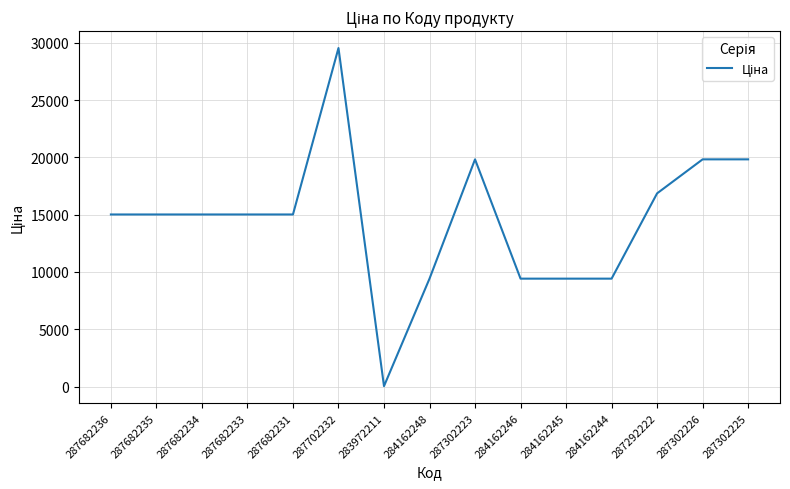

Between 287682235 and 287302226, which is larger?

287302226